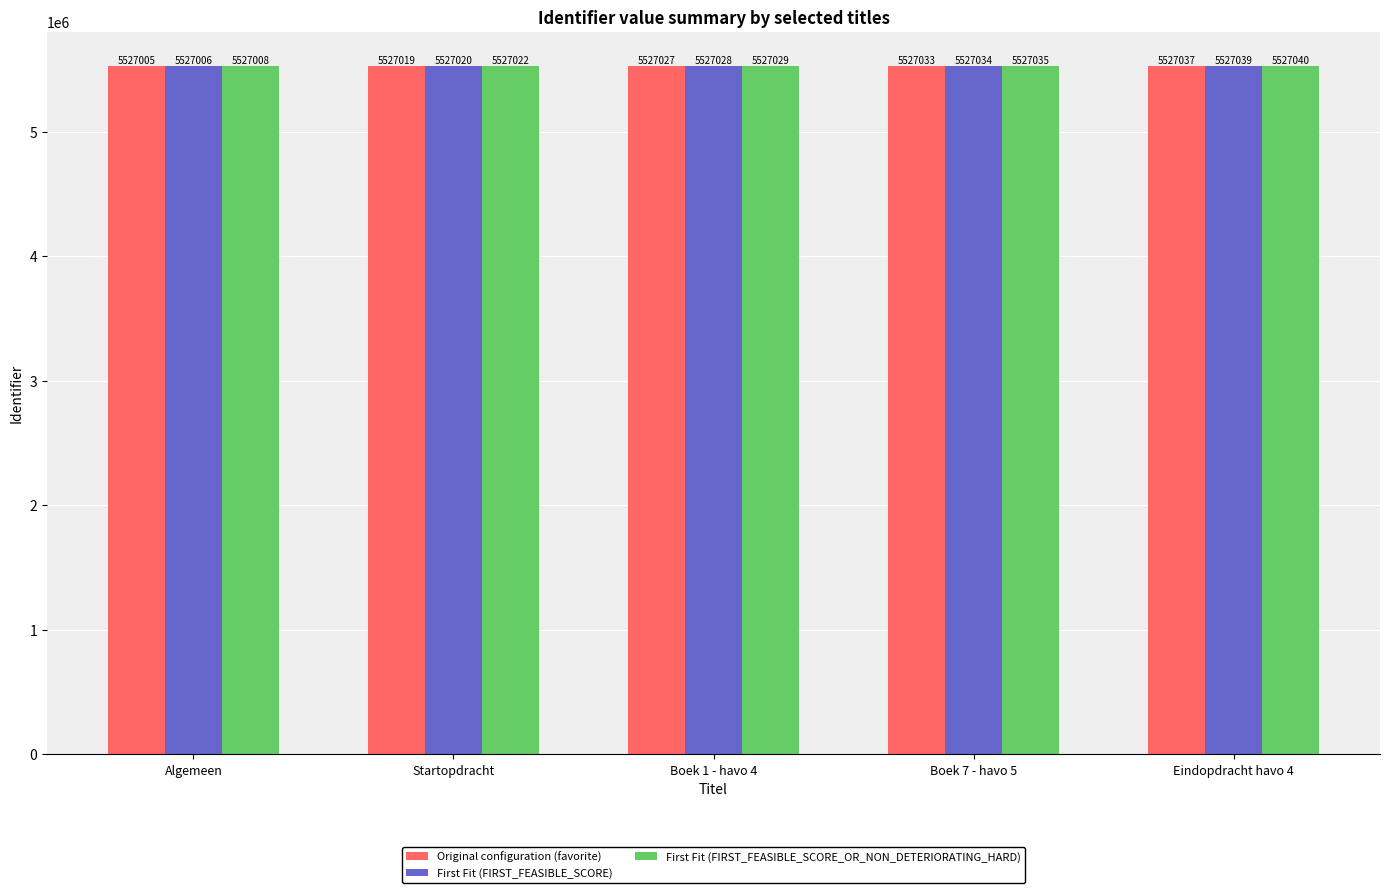

Which series has the widest spread of values?

First Fit (FIRST_FEASIBLE_SCORE)